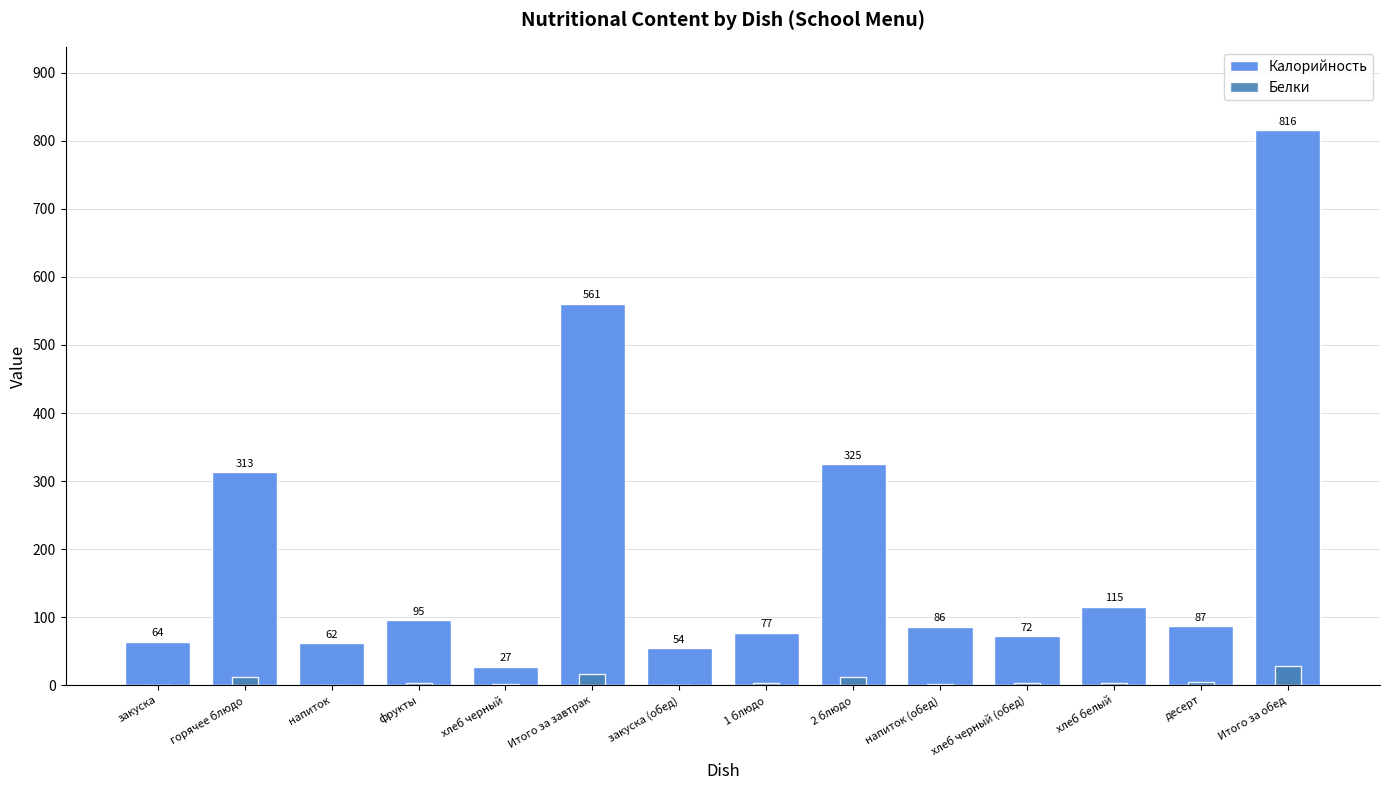

List the labels in order of Белки value, smallest first.

напиток, закуска, закуска (обед), напиток (обед), хлеб черный, 1 блюдо, фрукты, хлеб черный (обед), хлеб белый, десерт, горячее блюдо, 2 блюдо, Итого за завтрак, Итого за обед